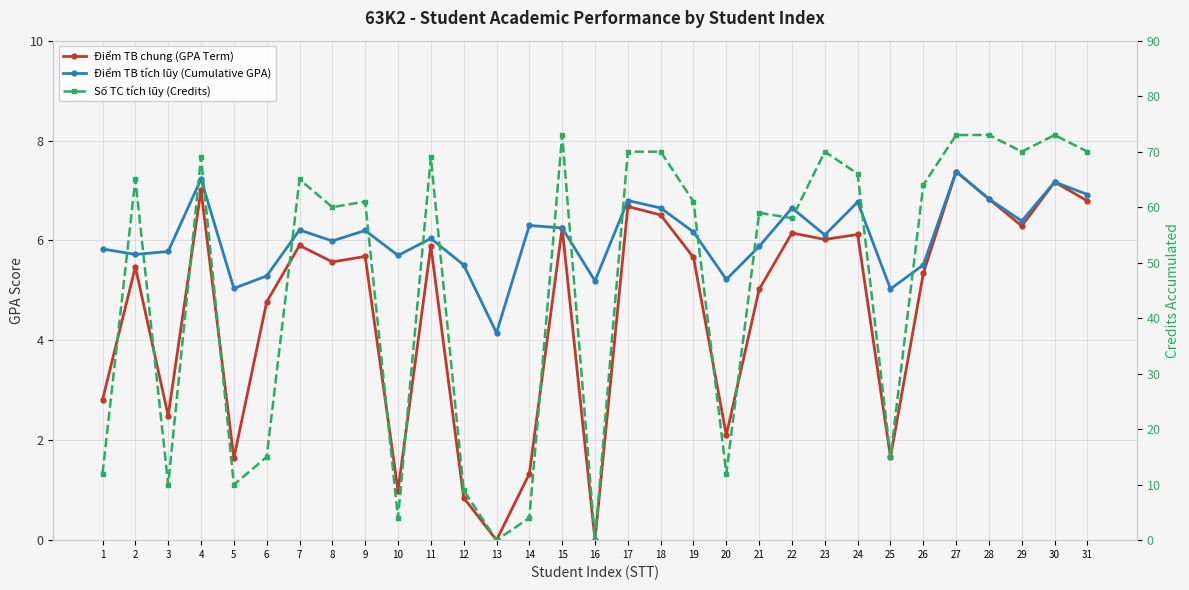

In Điểm TB chung (GPA Term), how many points are higher than both neighbors (excluding endpoints)?

11